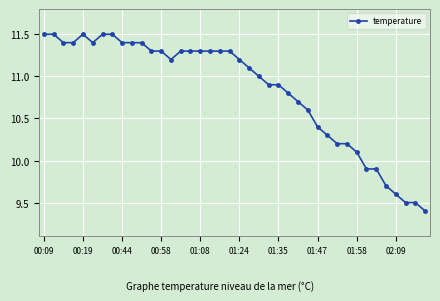

What is the sum of all values?

433.4